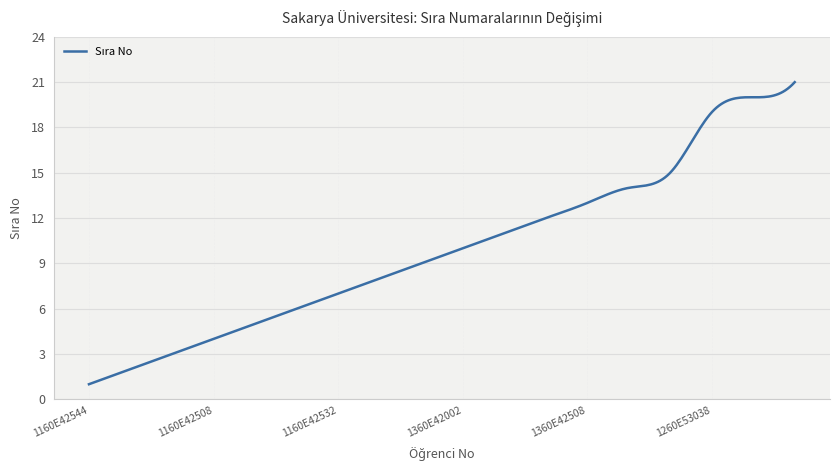

How many lines are shown in the chart?

1